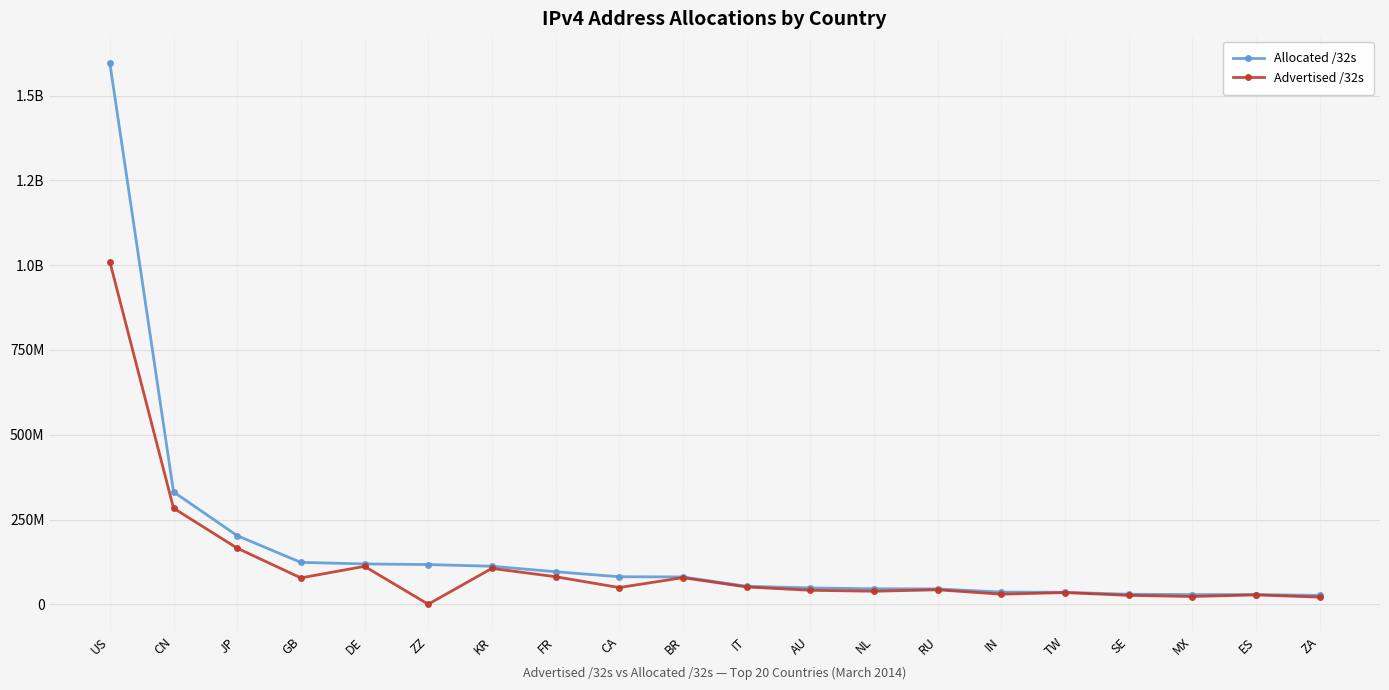

Between ZA and DE, which is larger?

DE